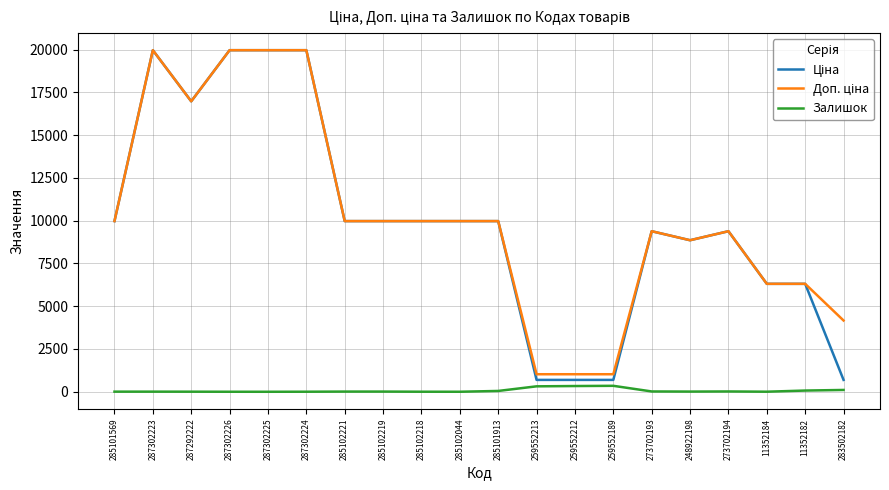

The Залишок series shows 5.0 at 287292222. True or false?

True